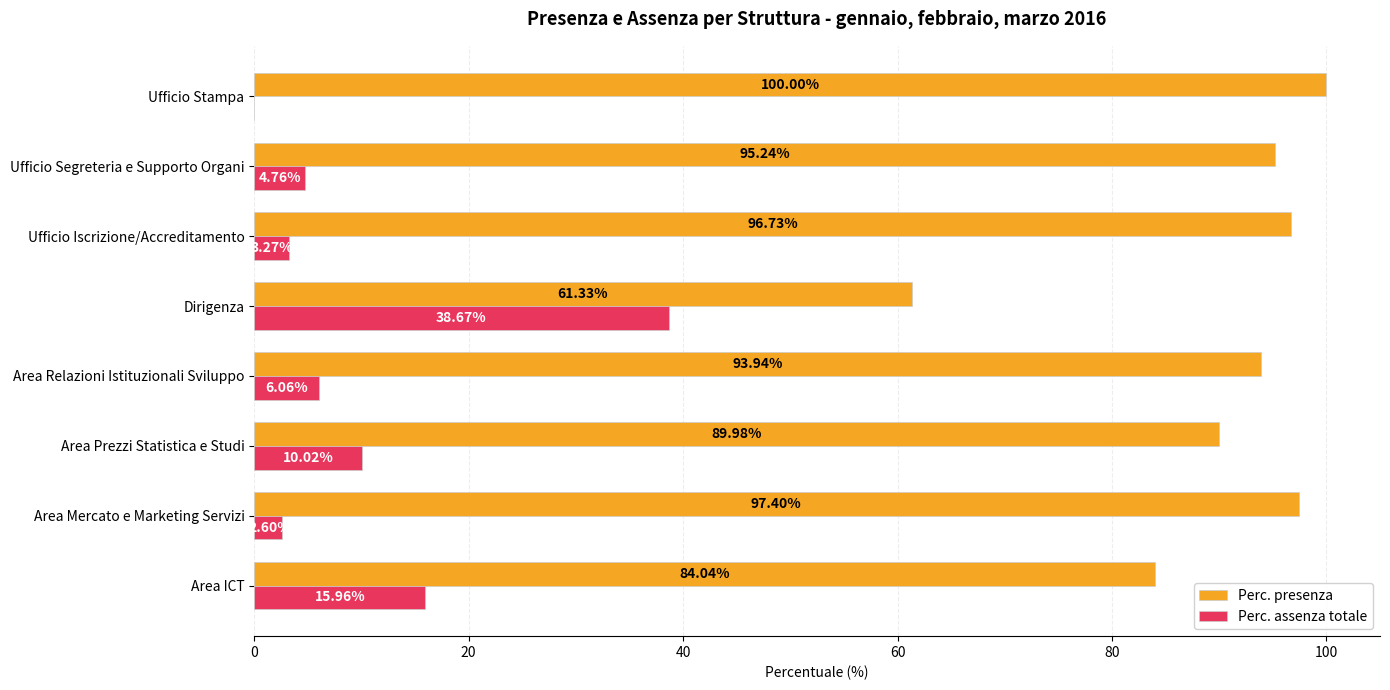

What is the sum of all Perc. assenza totale values?

81.3